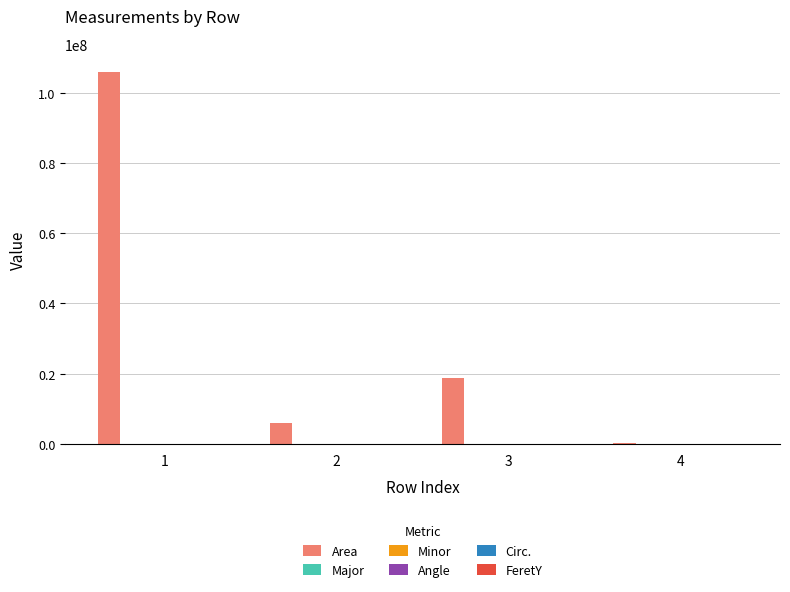

What is the difference between the Area values at 2 and 1?

99844082.4